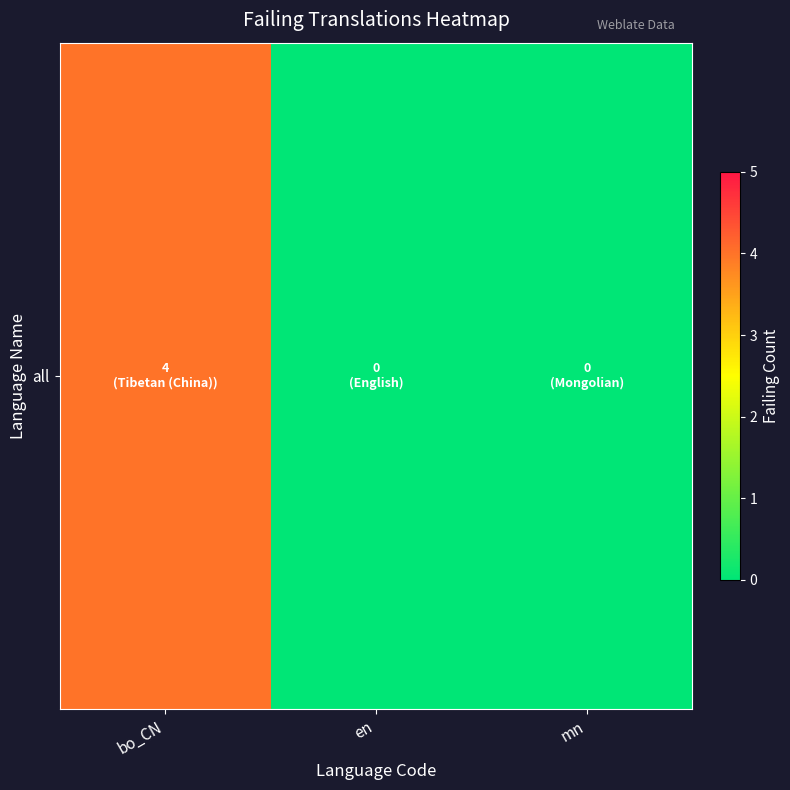

Reading left to right, transcribe all the data shown in this chart.

4	0	0